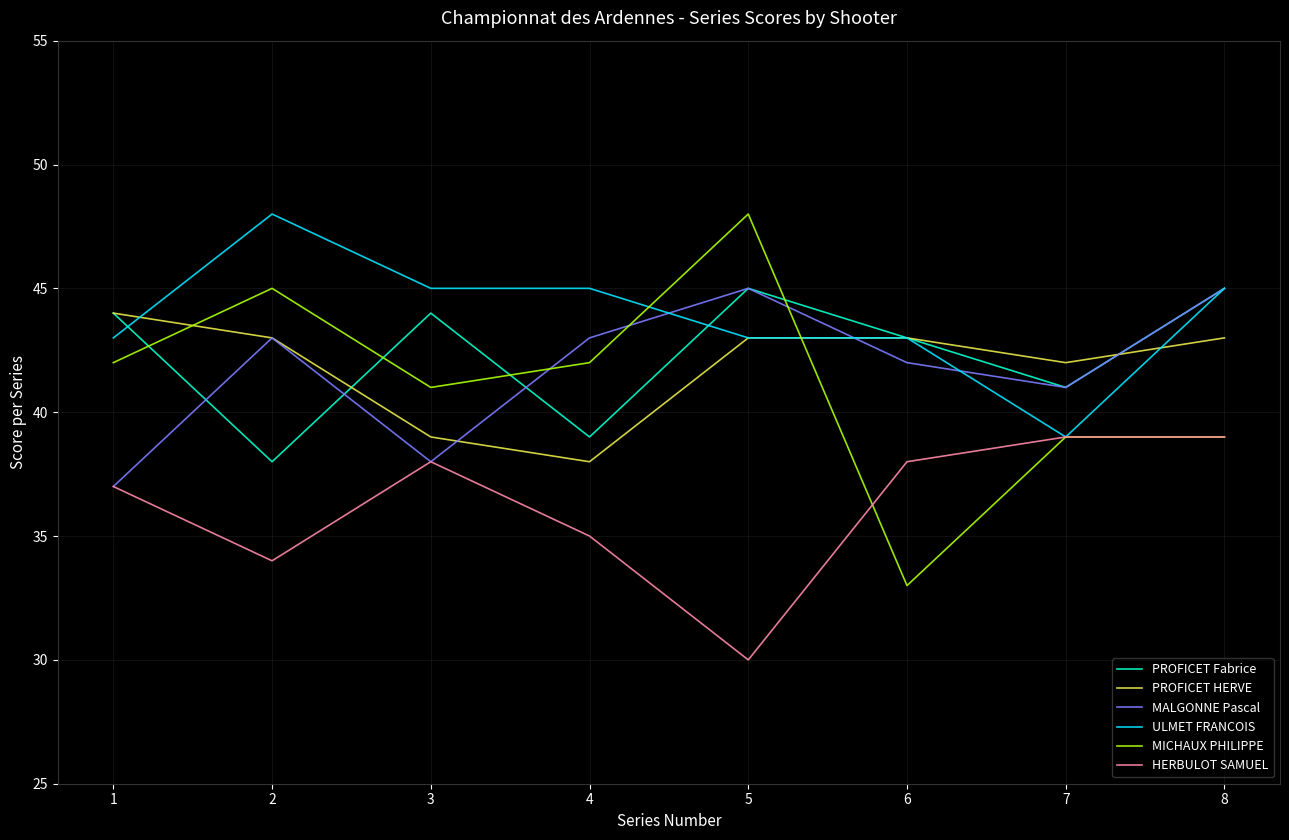

How many interior local valleys does the PROFICET HERVE series have?

2